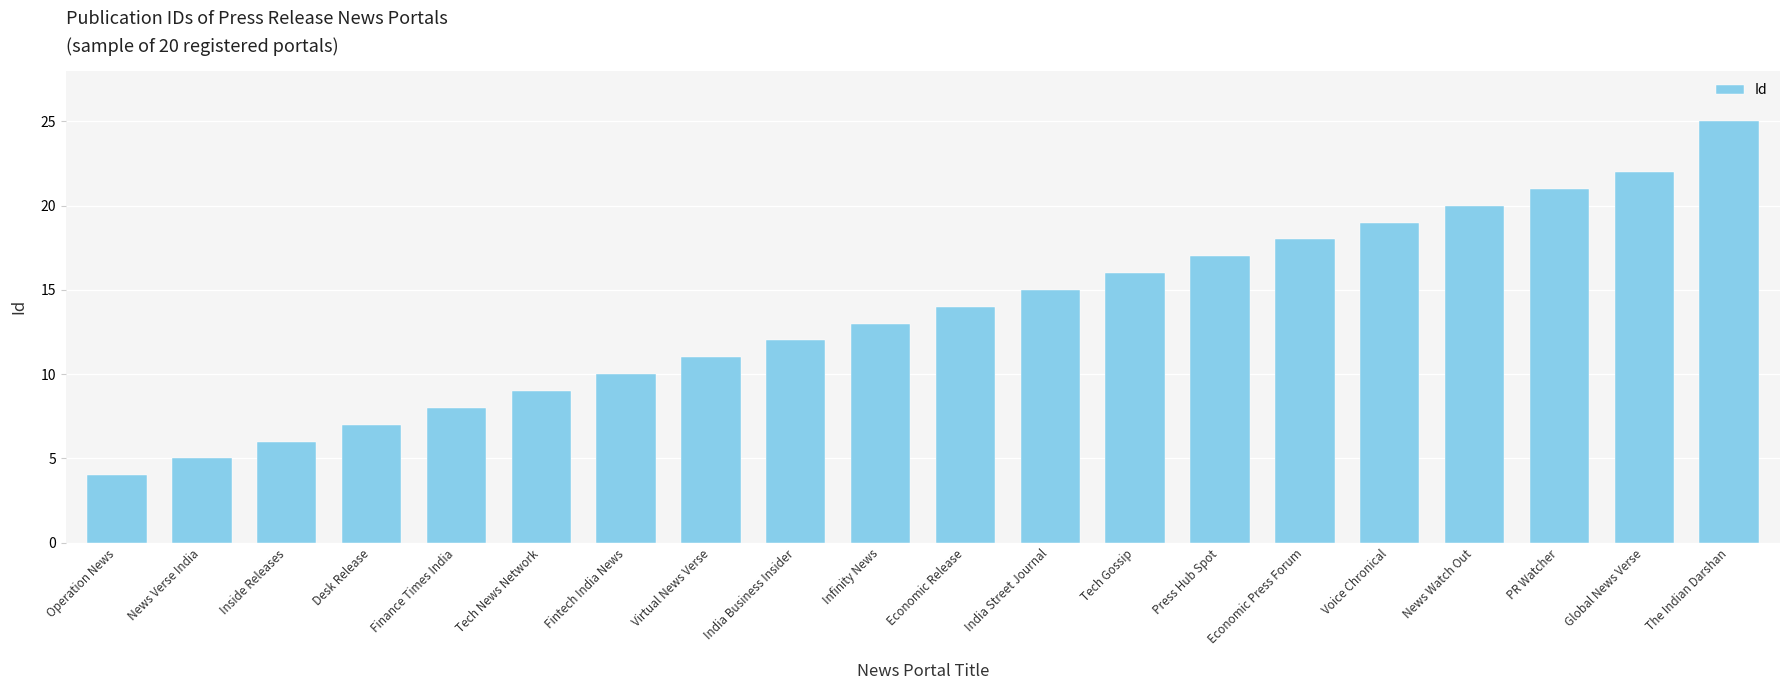

At which category does the chart reach its minimum across all series?

Operation News